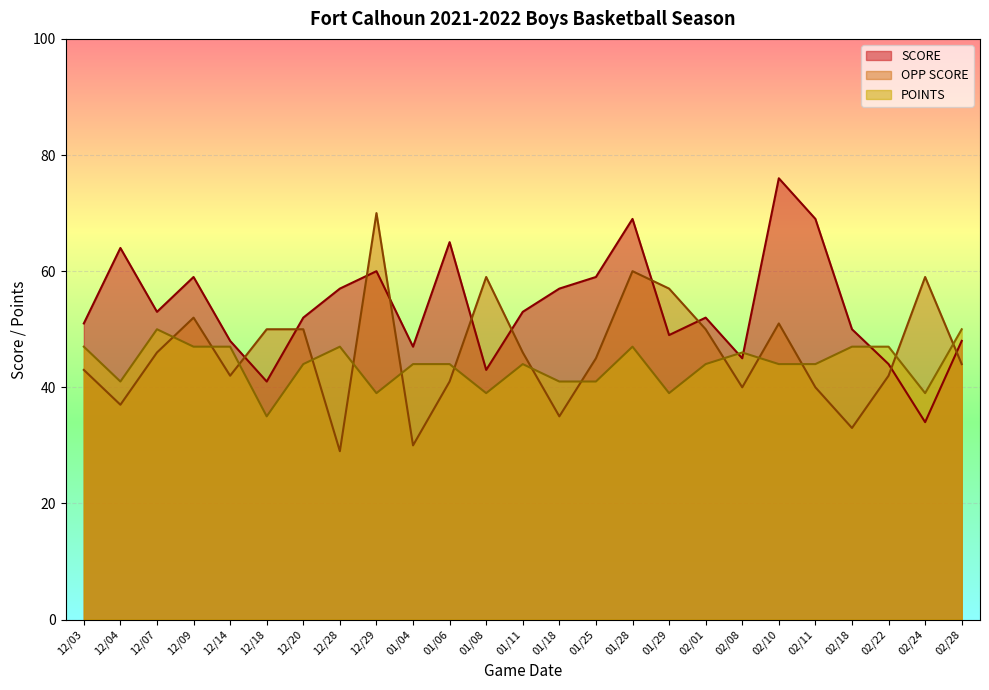

What value does the SCORE series have at 12/18?

41